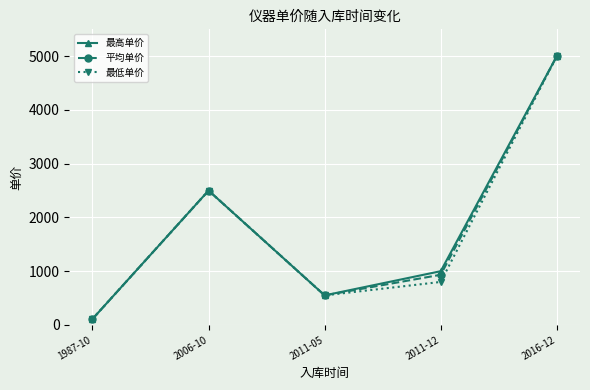

Reading left to right, list all the values displayed in this chart.

最高单价: 111.0	2500.0	550.0	1000.0	5000.0
平均单价: 111.0	2500.0	550.0	933.3	5000.0
最低单价: 111.0	2500.0	550.0	800.0	5000.0